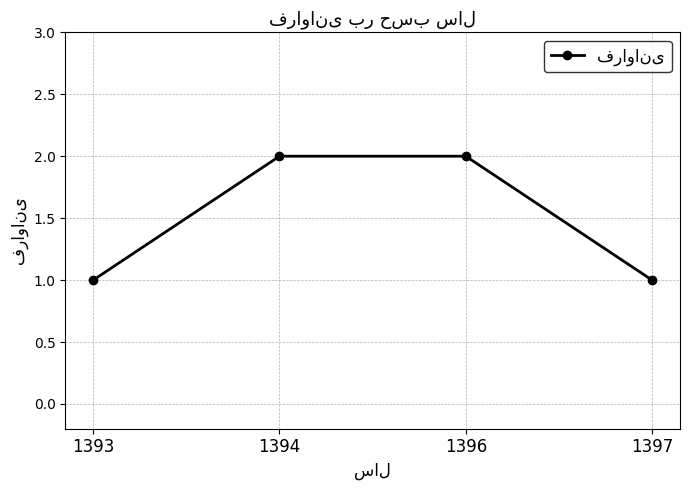

What is the ratio of the value at 1396 to the value at 1393?

2.0